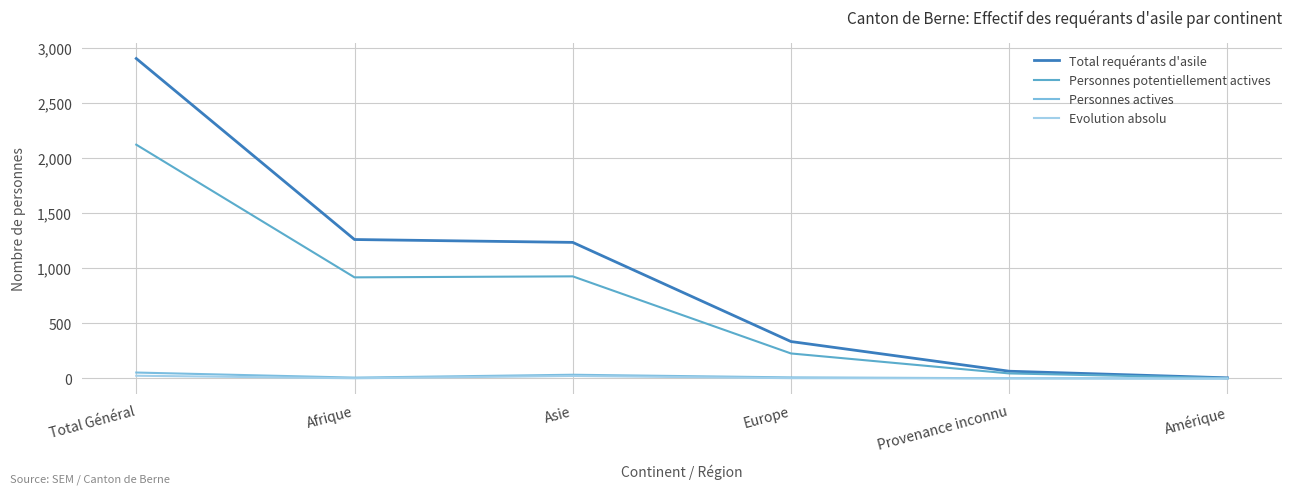

How many lines are shown in the chart?

4